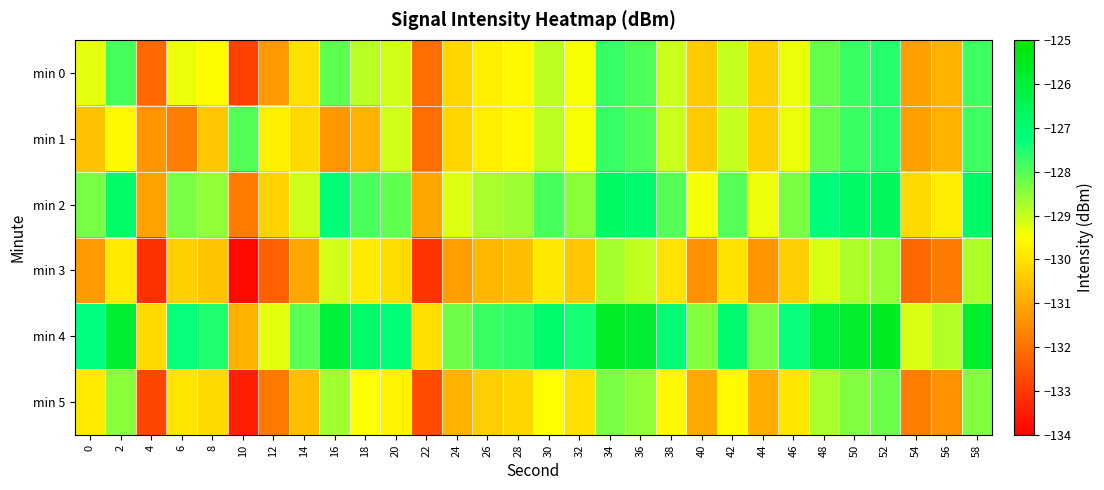

Rank the series by their maximum value, from highest to lowest.

min 4, min 2, min 0, min 1, min 5, min 3